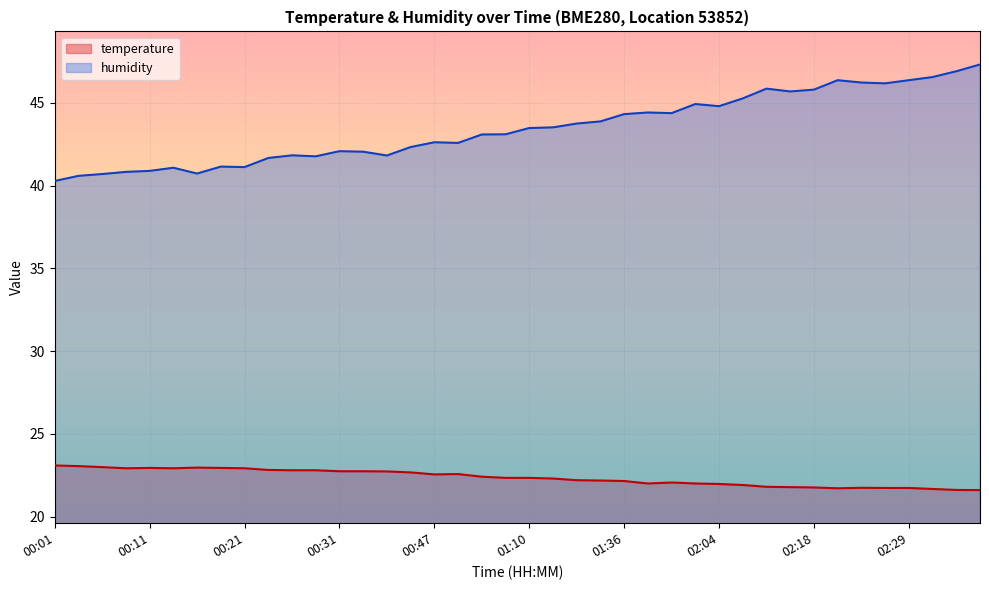

True or false: humidity and temperature cross at least once.

False